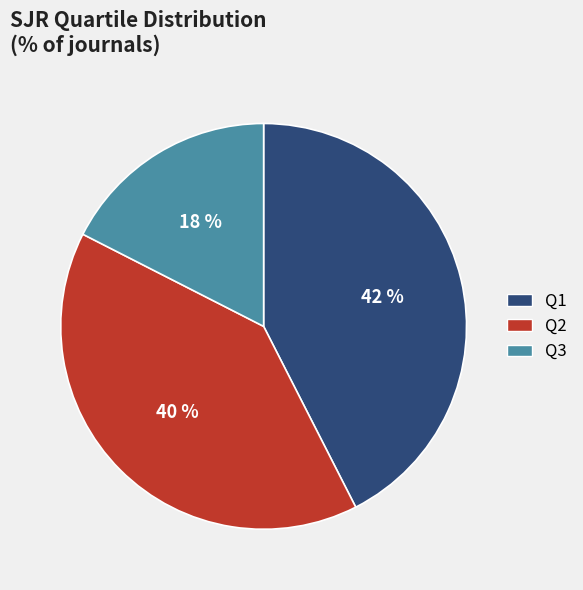

To the nearest percent, what is the difference between the Q2 and Q3 slice percentages?

22%